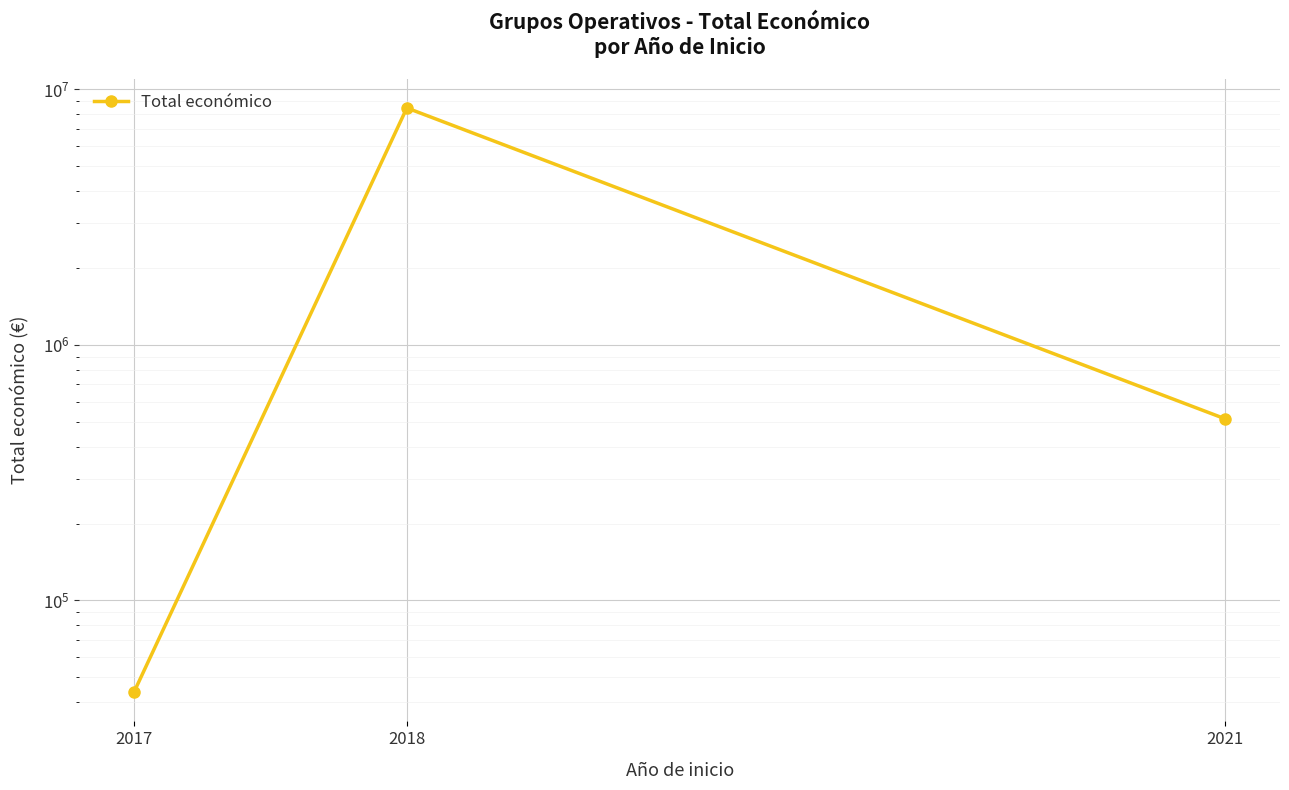

What is the change in value from 2018 to 2021?

-7942333